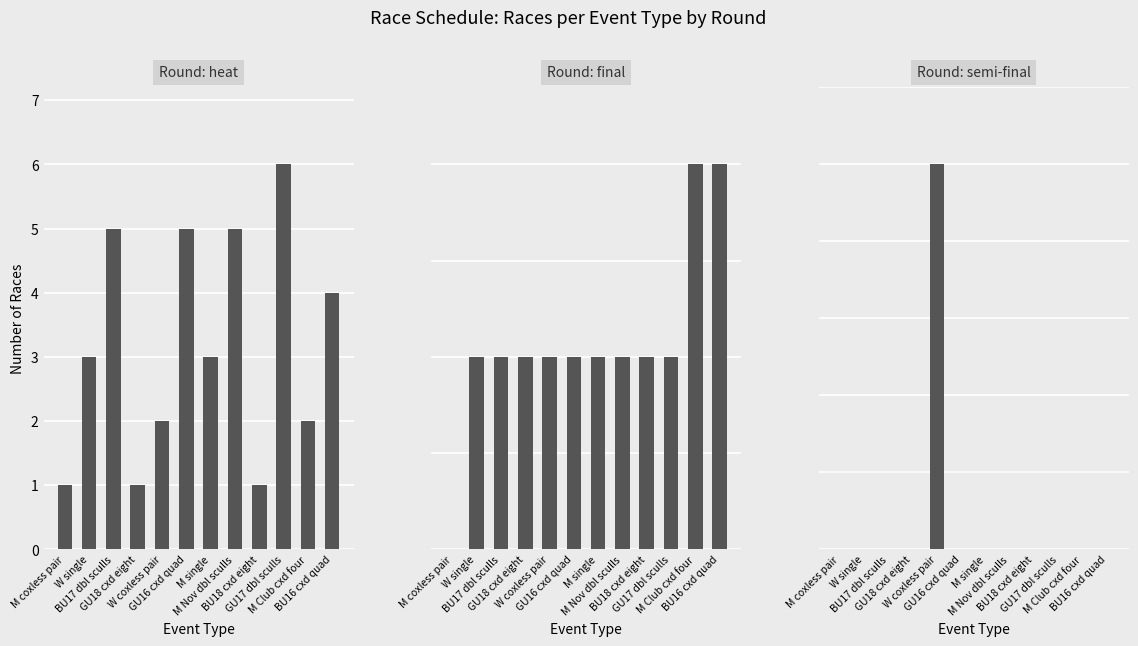

Is it true that heat equals 3 at M Club cxd four?

False